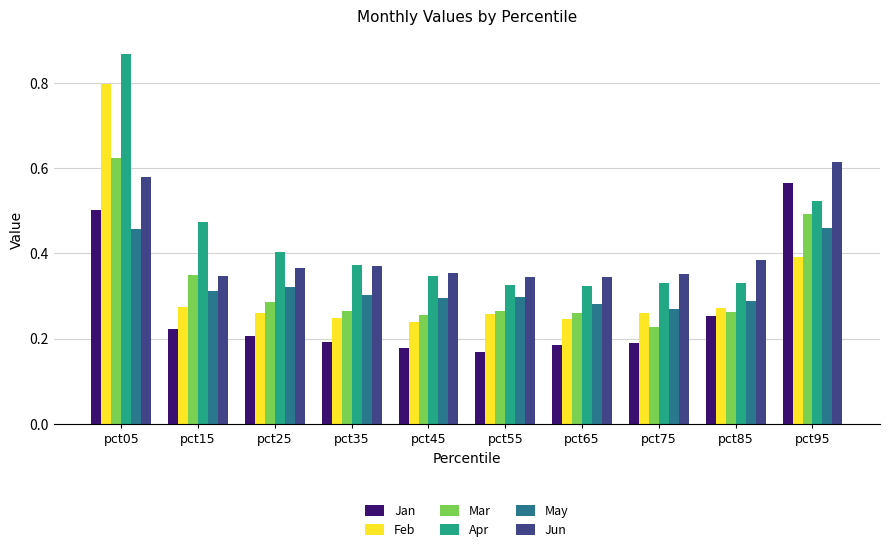

At which category is the sum across all series the highest?

pct05